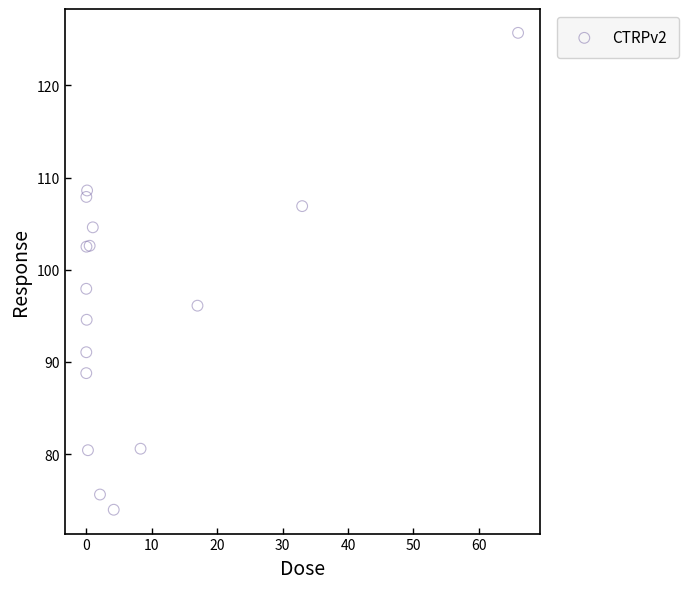

What Y value in the scatter plot is closest to 99?

97.9